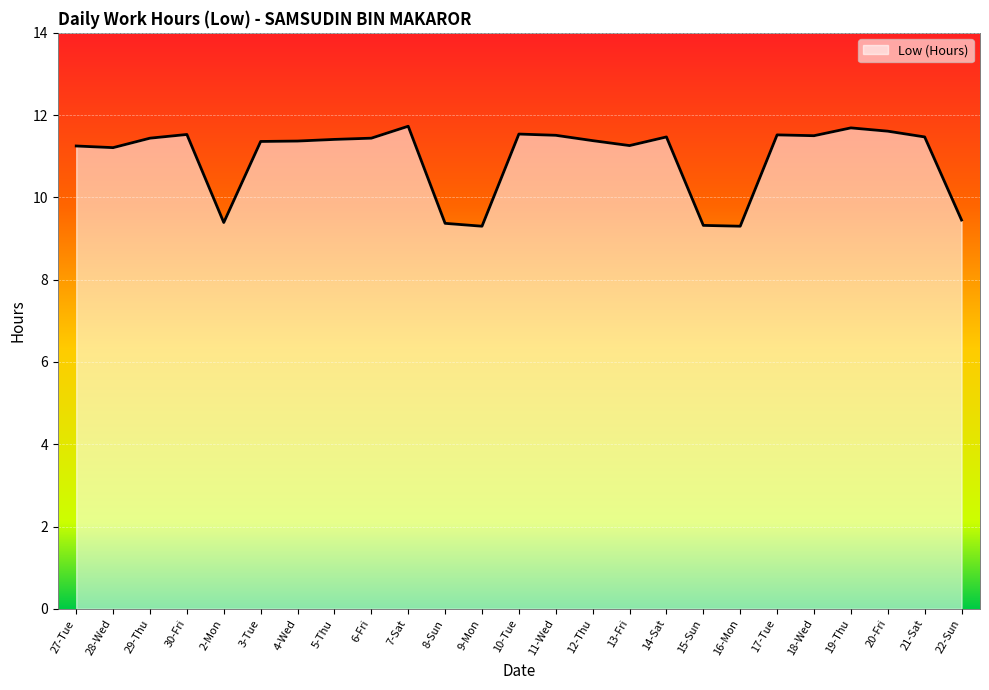

Which has a higher value, 3-Tue or 16-Mon?

3-Tue